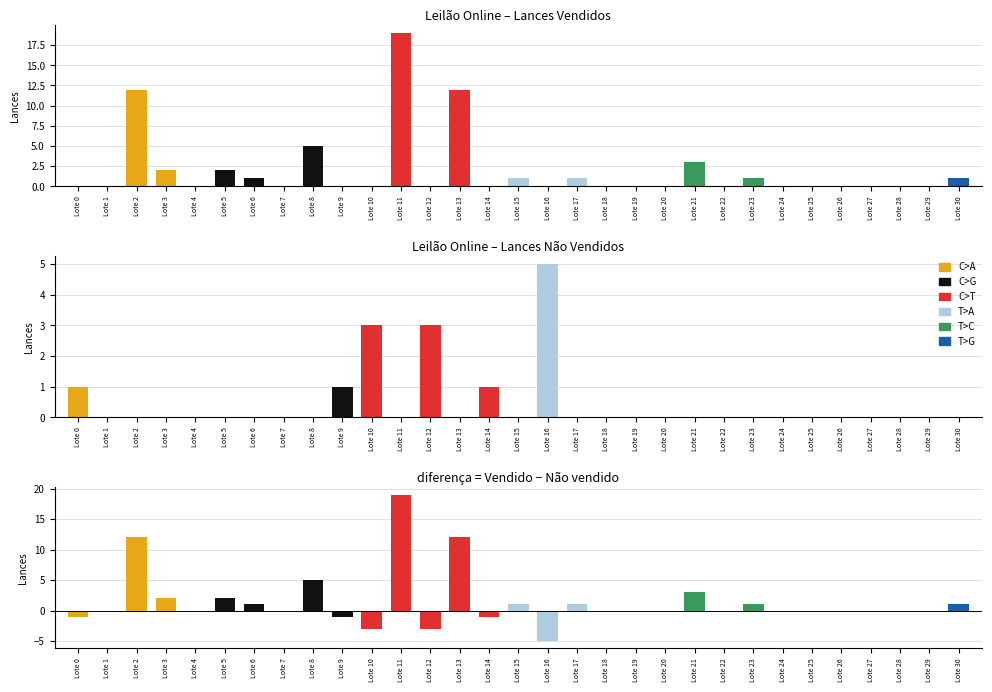

What is the greatest value displayed?

19